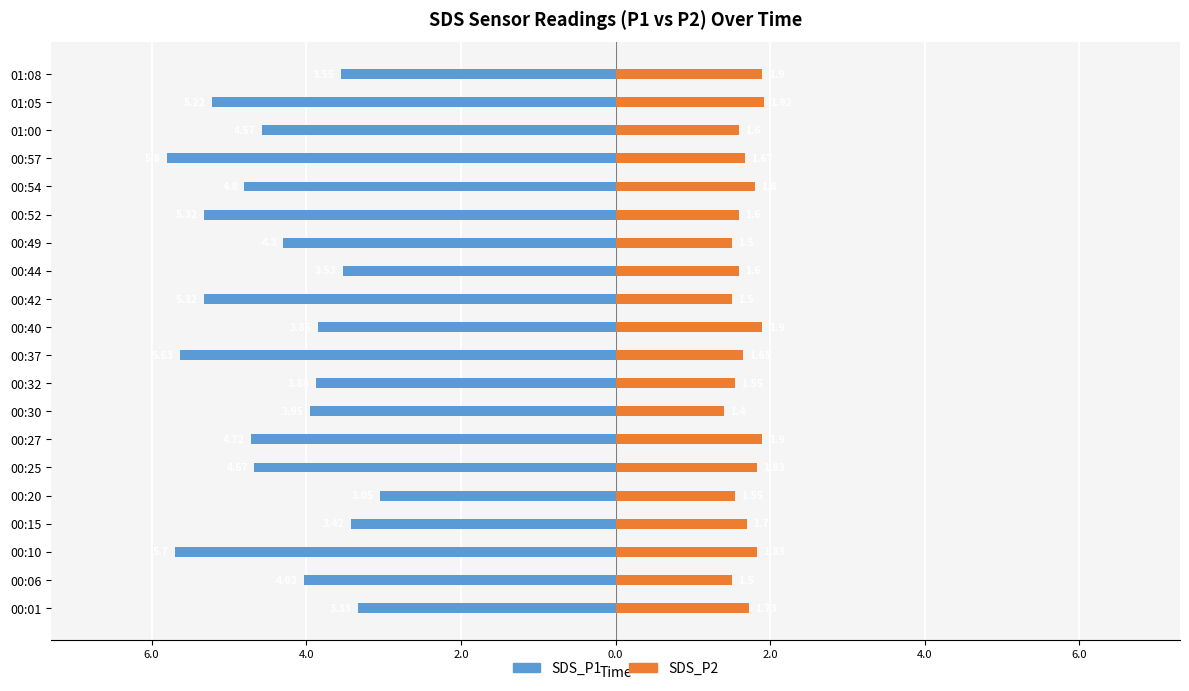

Reading right to left, extract all data points from this chart.

SDS_P1: -3.5	-5.2	-4.6	-5.8	-4.8	-5.3	-4.3	-3.5	-5.3	-3.9	-5.6	-3.9	-4.0	-4.7	-4.7	-3.0	-3.4	-5.7	-4.0	-3.3
SDS_P2: 1.9	1.9	1.6	1.7	1.8	1.6	1.5	1.6	1.5	1.9	1.6	1.6	1.4	1.9	1.8	1.6	1.7	1.8	1.5	1.7